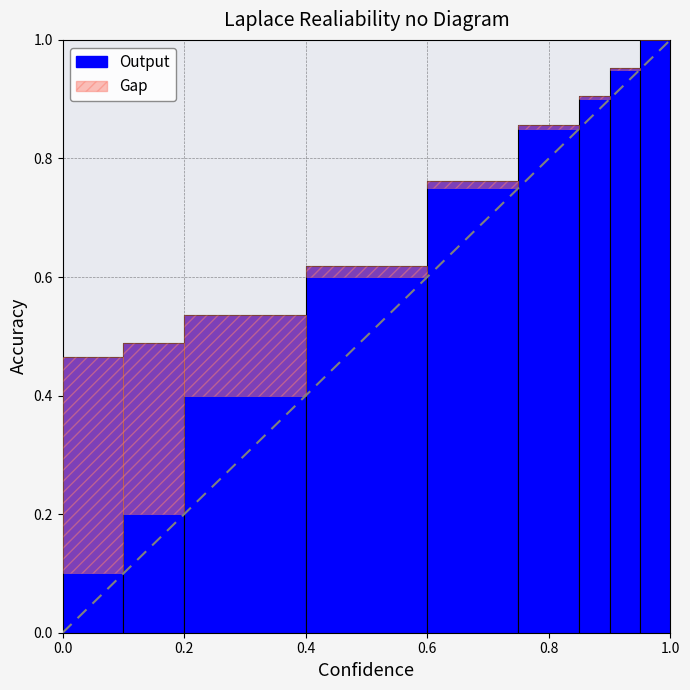

Are the bars horizontal?

No